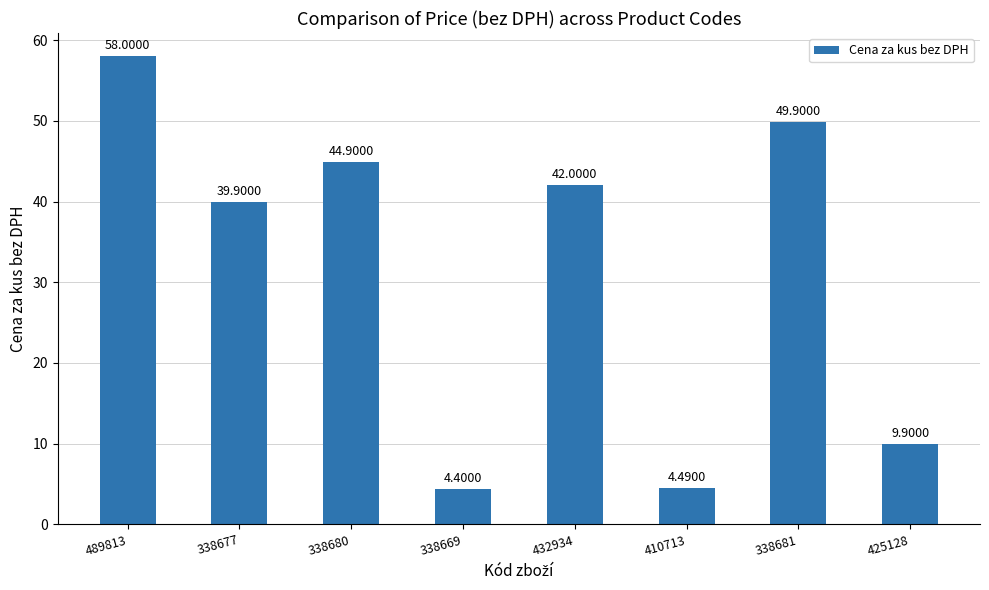

What is the difference between the values at 432934 and 338680?

2.9